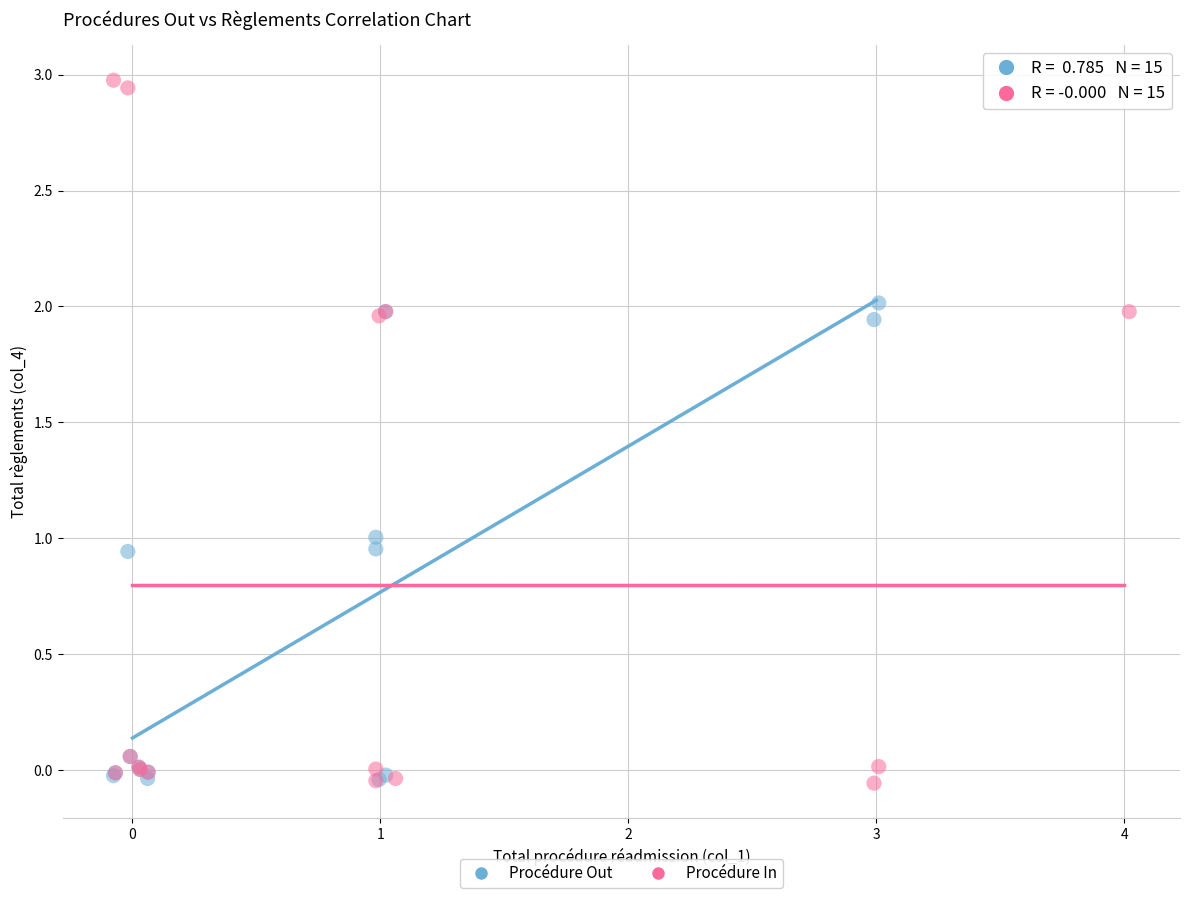

Which series contains the highest Y value?

Procédure In